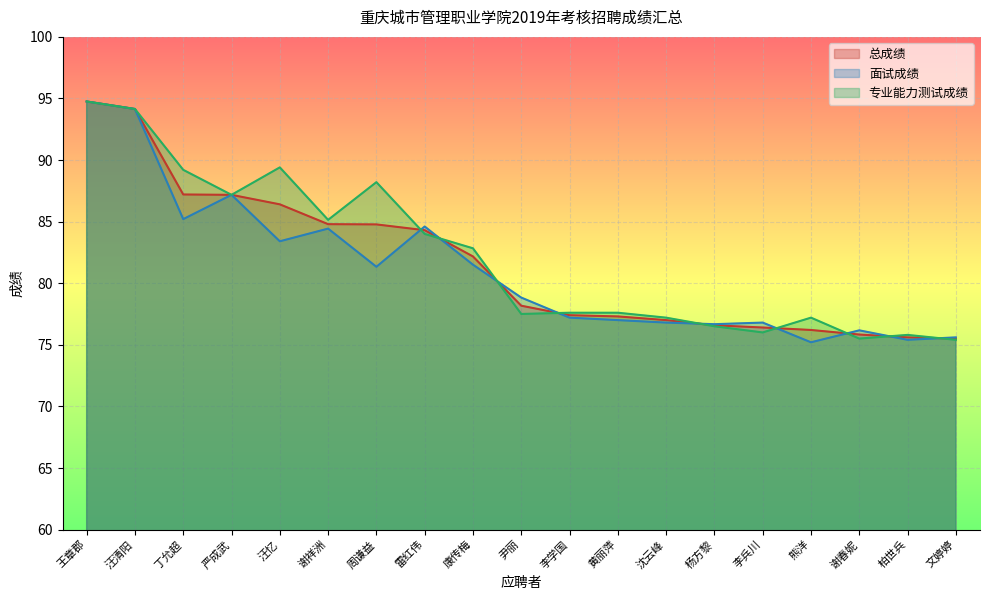

Reading right to left, transcribe all the data shown in this chart.

总成绩: 75.5	75.6	75.8	76.2	76.4	76.6	77.0	77.3	77.4	78.2	82.2	84.3	84.8	84.8	86.4	87.2	87.2	94.1	94.8
面试成绩: 75.6	75.4	76.2	75.2	76.8	76.7	76.8	77.0	77.2	78.8	81.5	84.6	81.3	84.4	83.4	87.2	85.2	94.1	94.8
专业能力测试成绩: 75.4	75.8	75.5	77.2	76.0	76.5	77.2	77.6	77.6	77.5	82.8	84.0	88.2	85.1	89.4	87.2	89.2	94.1	94.8